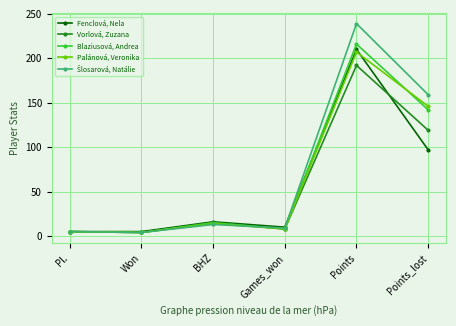

Is the value of Palánová, Veronika at Pl. greater than the value of Blaziusová, Andrea at Games_won?

No